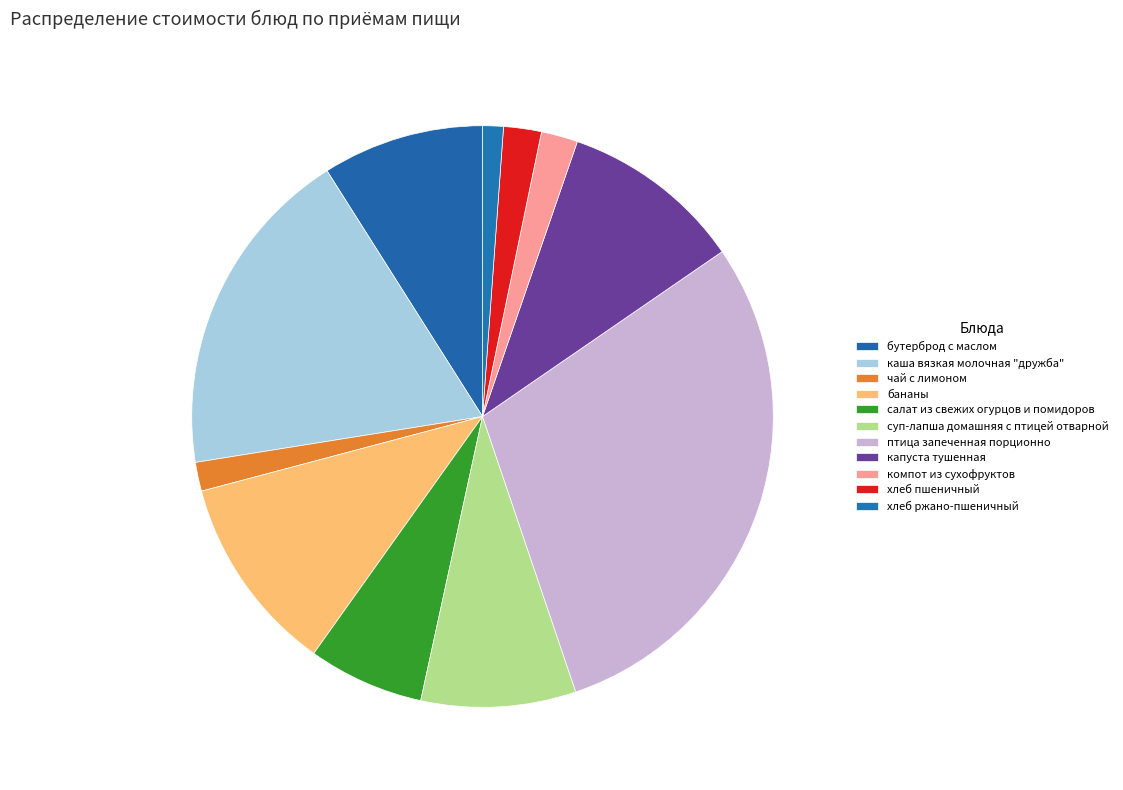

Is there any slice that represents more than half of the pie?

No